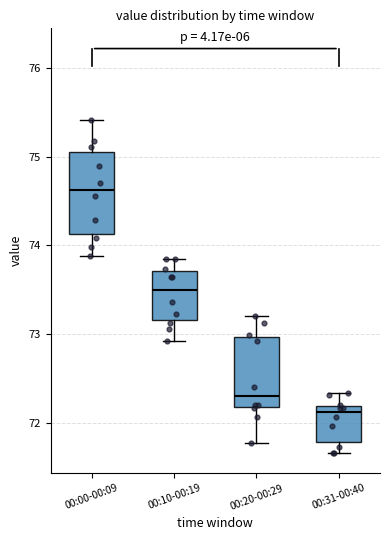

Which box has the highest median line?

00:00-00:09